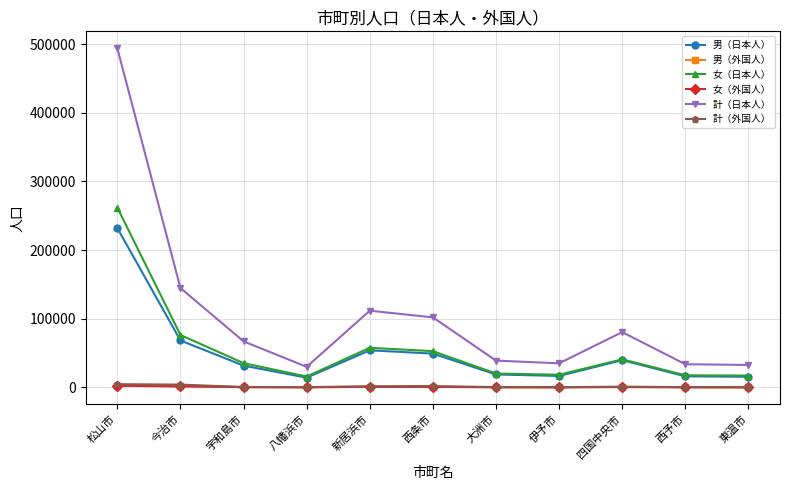

The 男（外国人） series shows 2128 at 松山市. True or false?

True